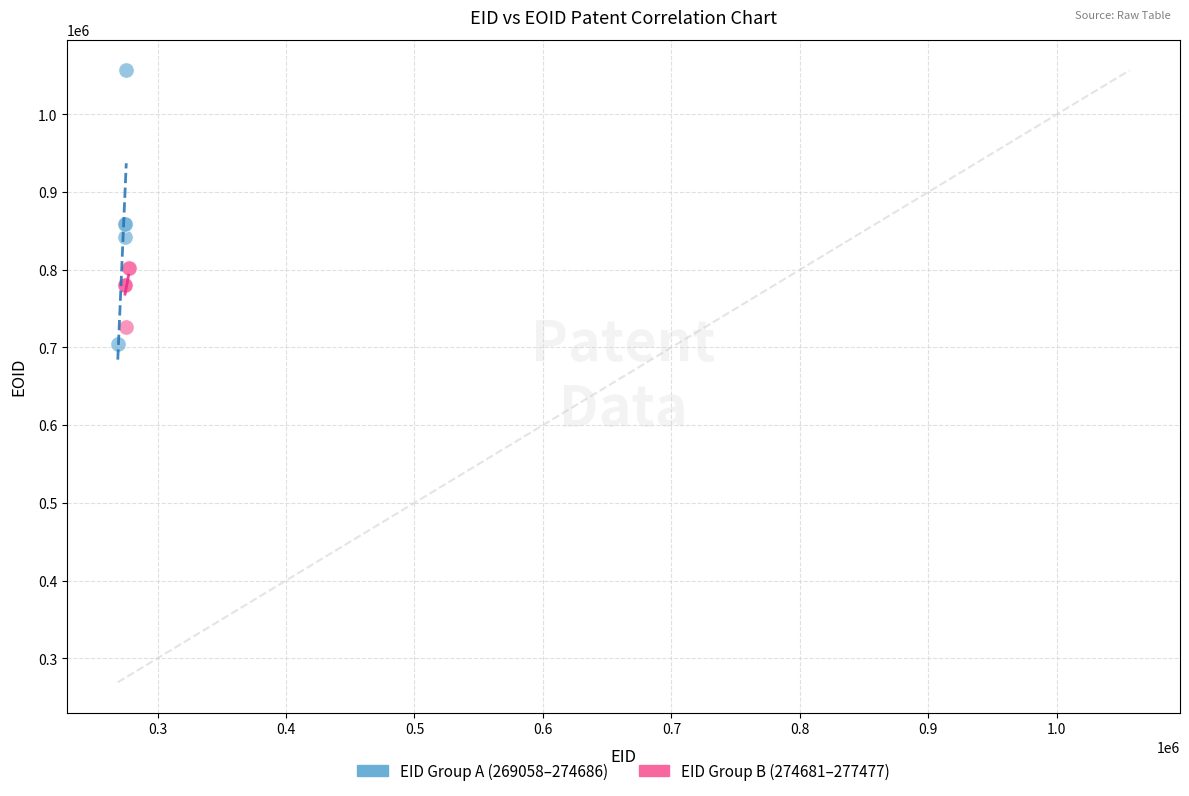

Which series has the largest Y range (max minus min)?

EID Group A (269058–274686)